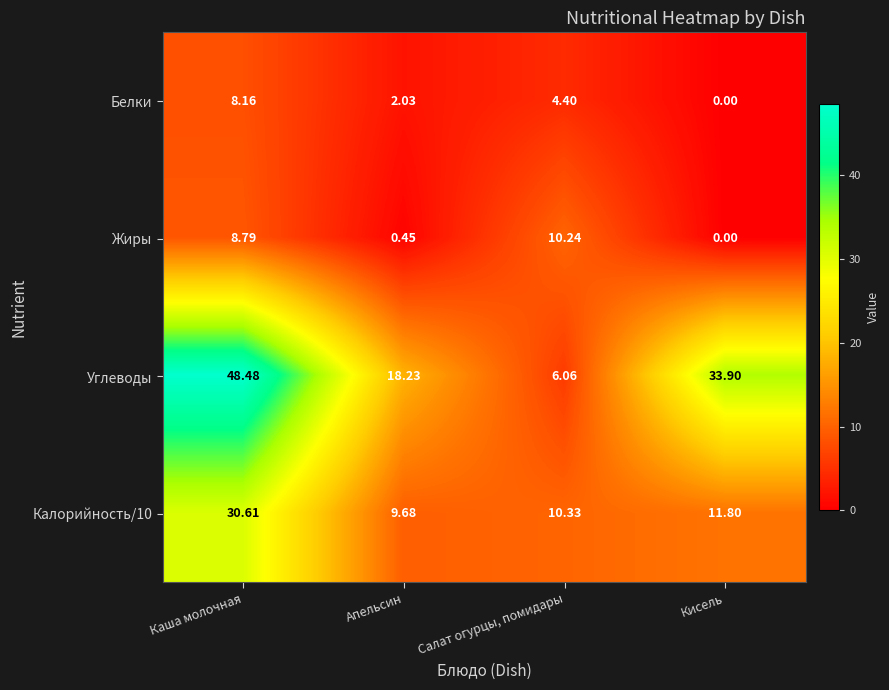

Which category has the lowest value in the Жиры series?

Кисель